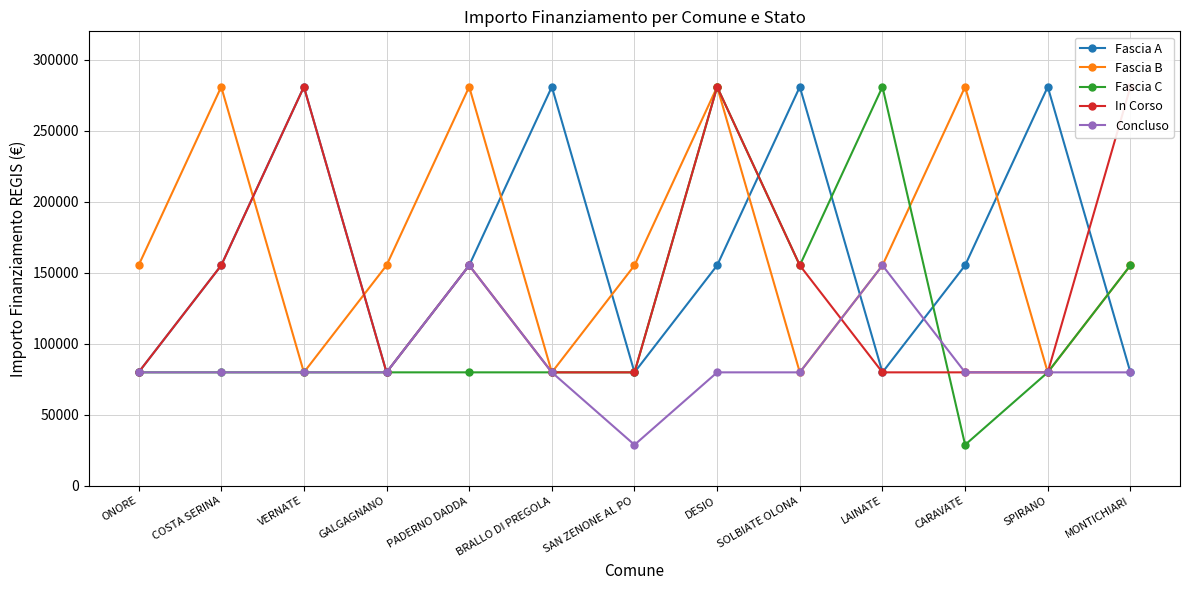

Rank the categories by Fascia B value from lowest to highest.

VERNATE, BRALLO DI PREGOLA, SOLBIATE OLONA, SPIRANO, ONORE, GALGAGNANO, SAN ZENONE AL PO, LAINATE, MONTICHIARI, COSTA SERINA, PADERNO DADDA, DESIO, CARAVATE